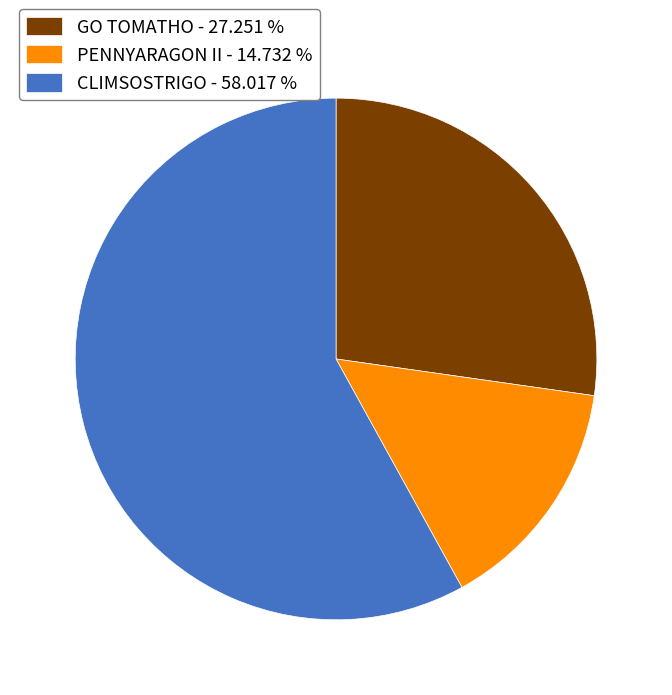

Count the number of slices in the pie.

3